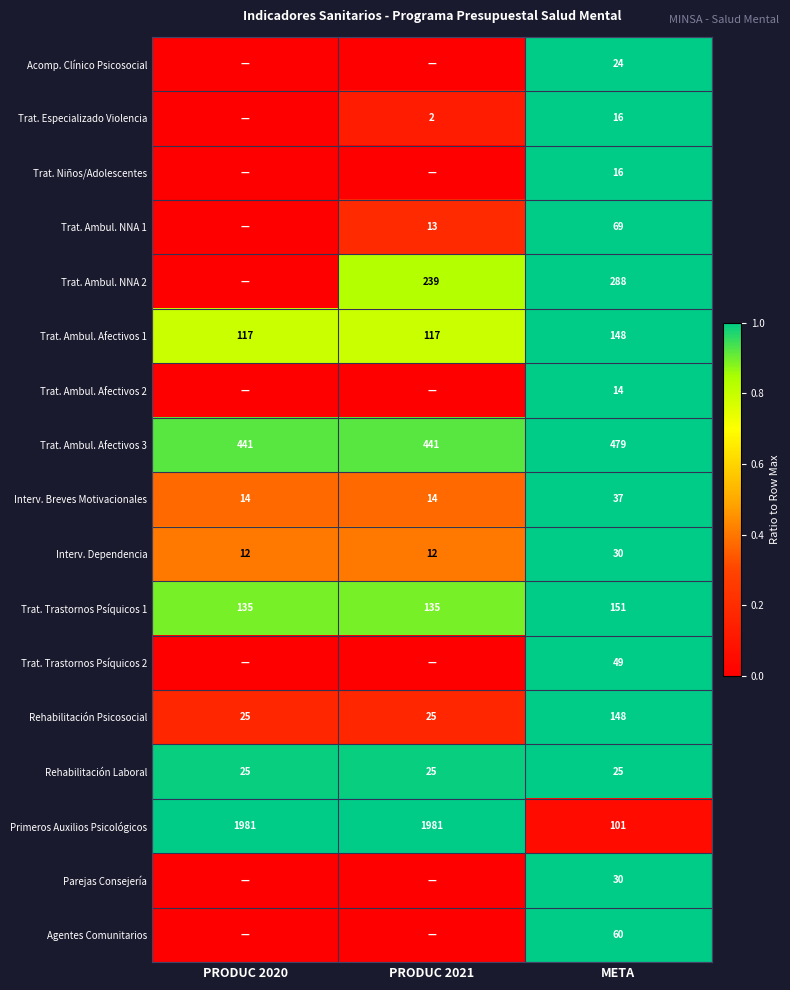

How many Trat. Ambul. Afectivos 1 values are between 117 and 148?

3